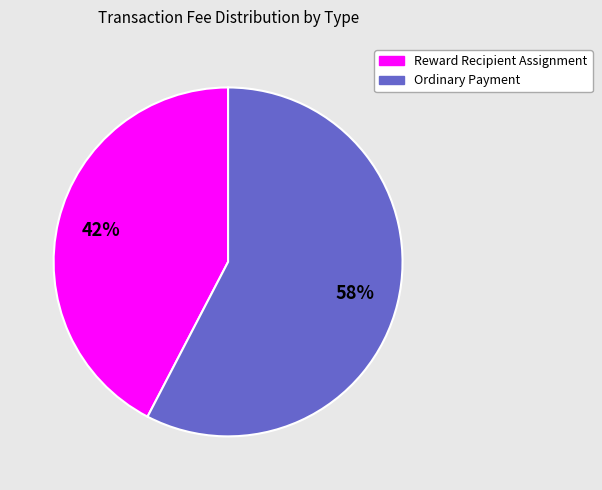

To the nearest percent, what is the combined percentage of Reward Recipient Assignment and Ordinary Payment?

100%